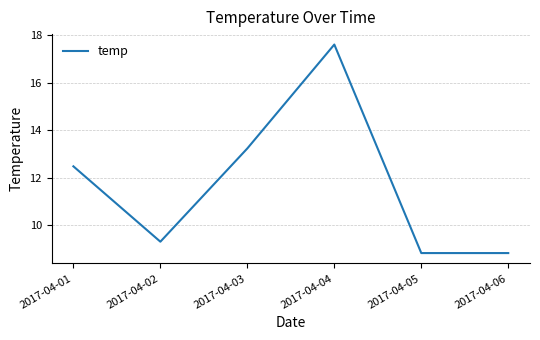

Reading left to right, transcribe all the data shown in this chart.

2017-04-01=12.5	2017-04-02=9.3	2017-04-03=13.2	2017-04-04=17.6	2017-04-05=8.8	2017-04-06=8.8